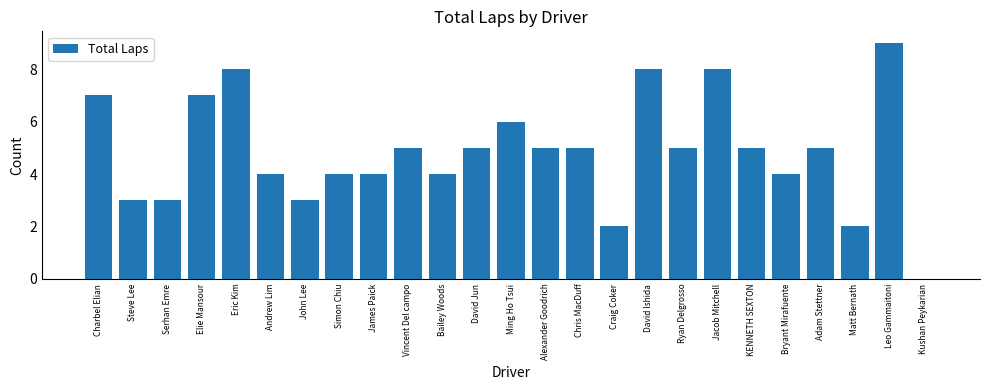

The value at Chris MacDuff is 9. True or false?

False